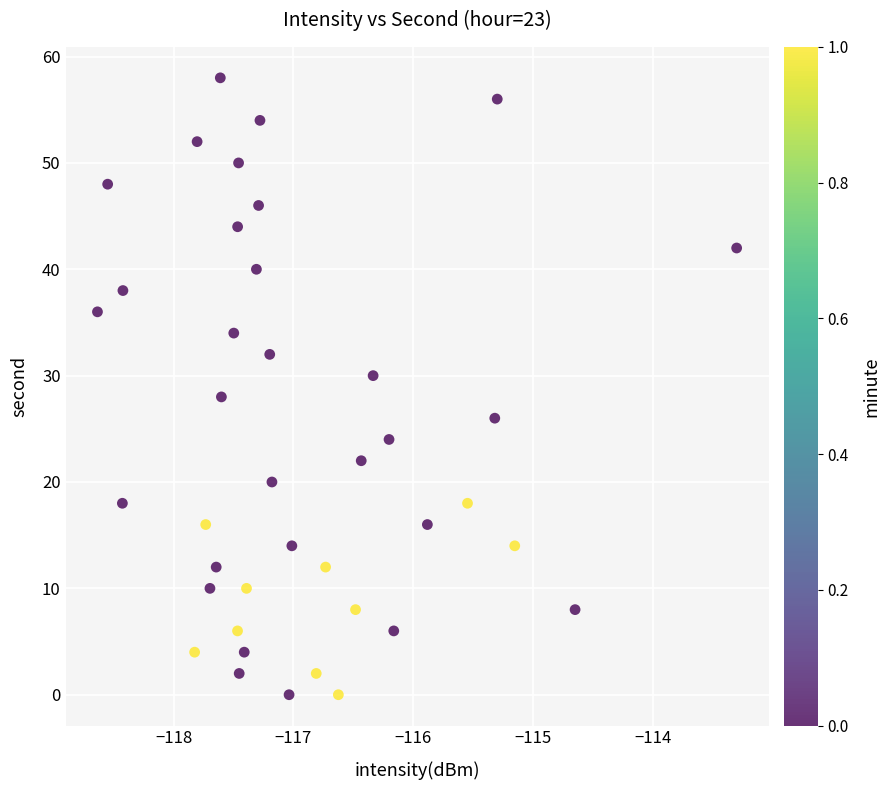

What is the range of Y values (max minus min)?

58